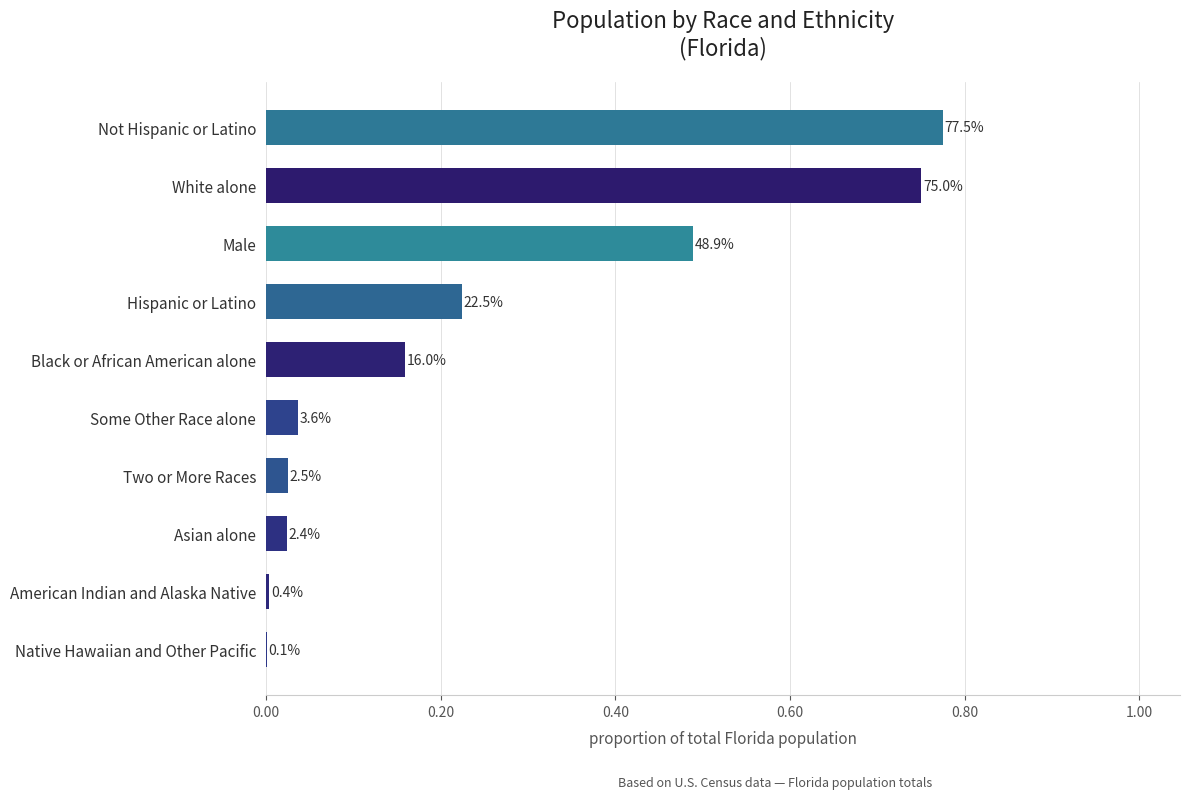

What is the difference between the second highest and minimum values?

0.7